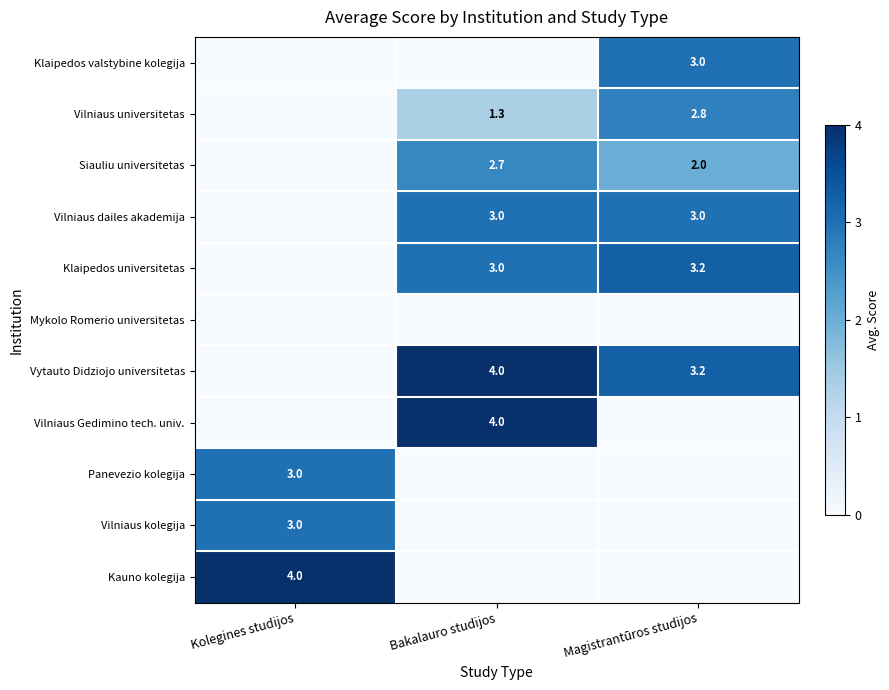

What is the sum of the Vilniaus universitetas values at Bakalauro studijos and Magistrantūros studijos?

4.1